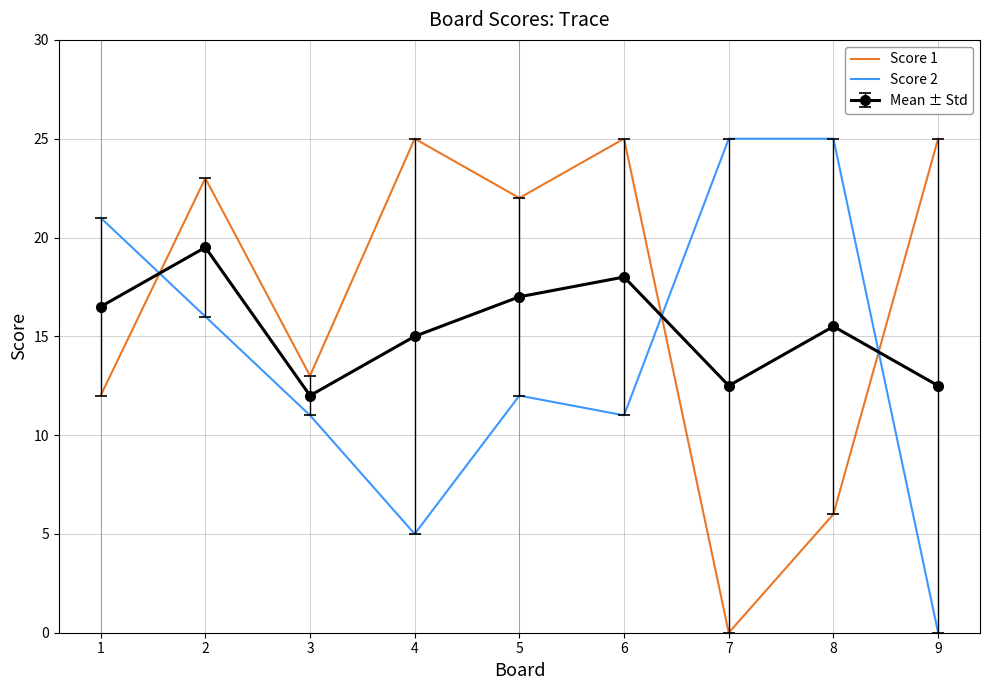

How many distinct data groups are displayed?

3